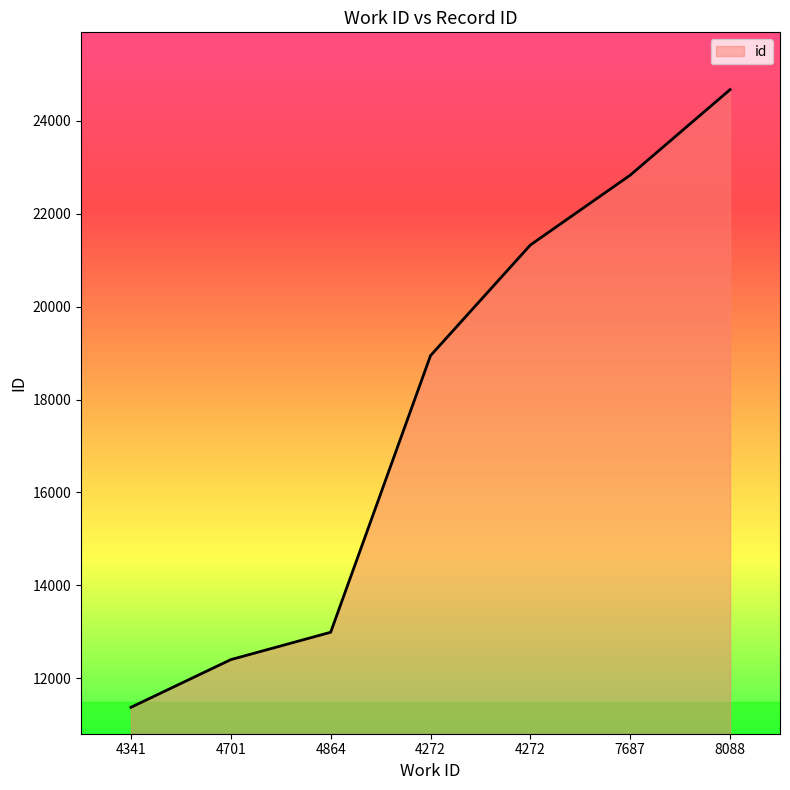

Is this an area chart (filled region under the line)?

Yes